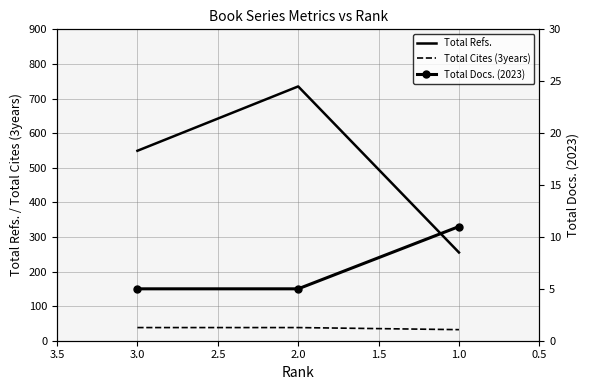

At how many categories does at least one series exceed 649?

1